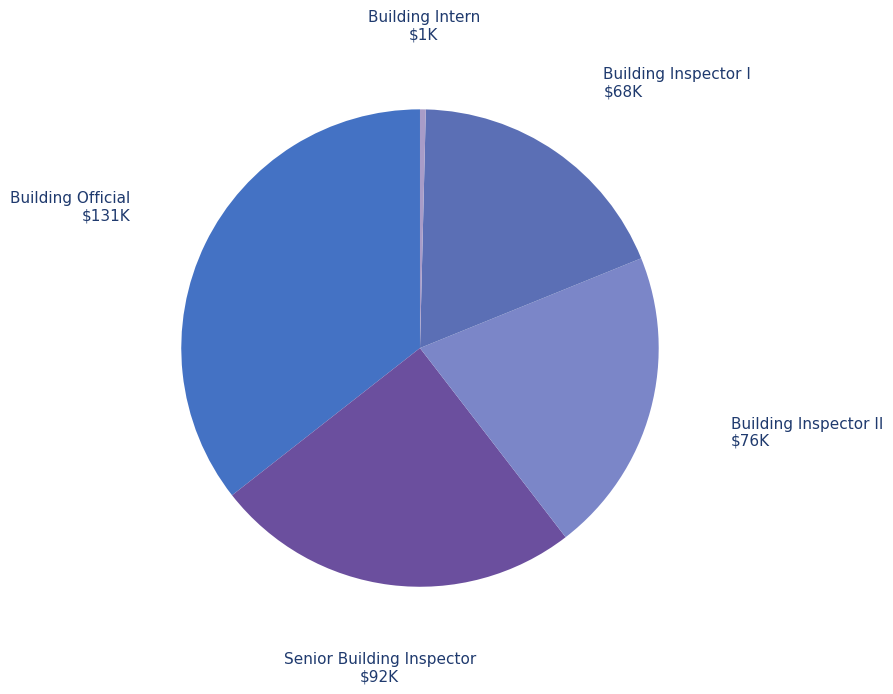

True or false: Building Inspector II accounts for 14% of the total.

False